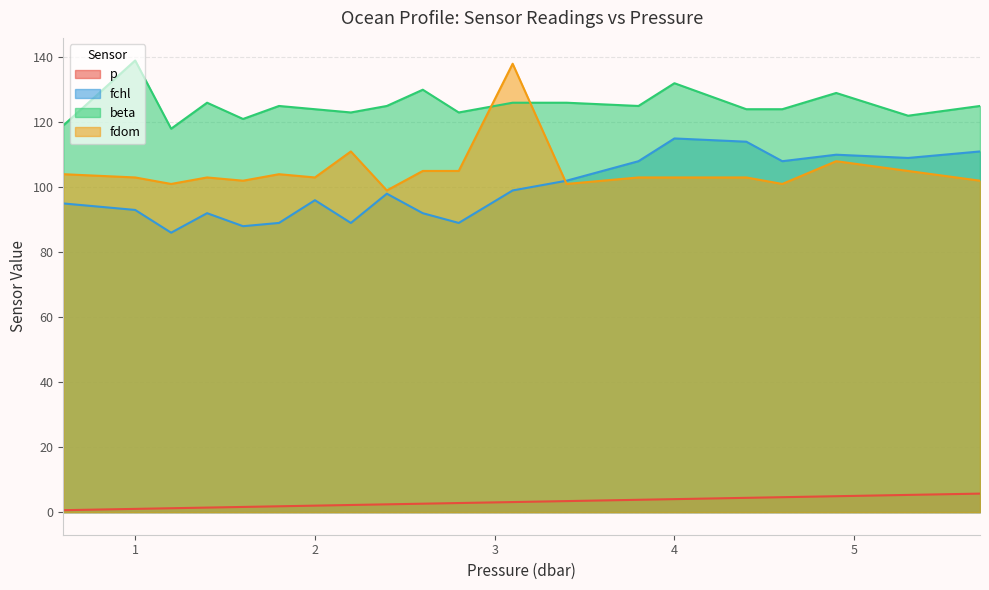

How many data points in beta are above 125?

7